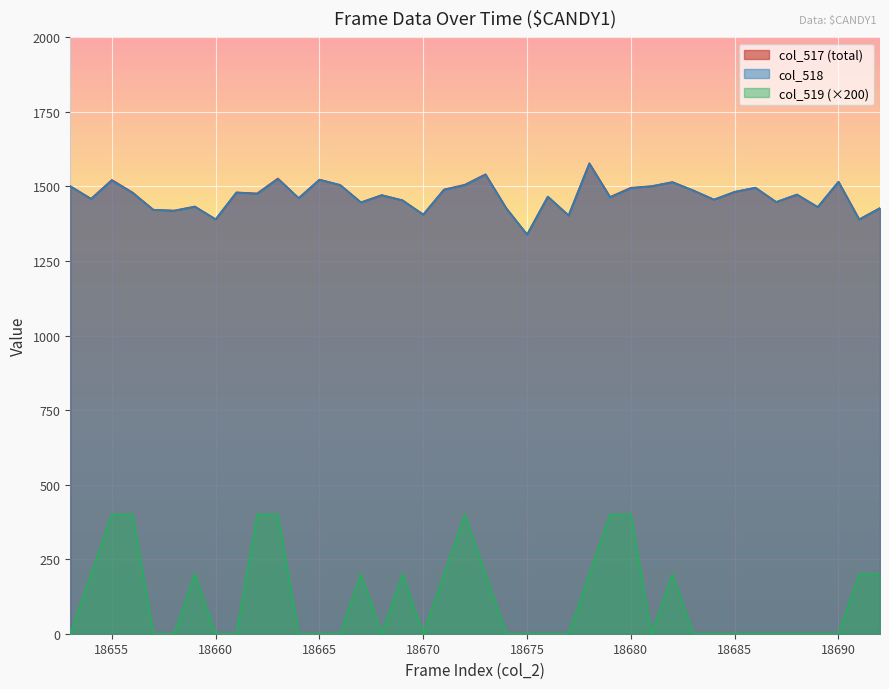

Which series changed the most between 18684 and 18692?

col_519 (col519)